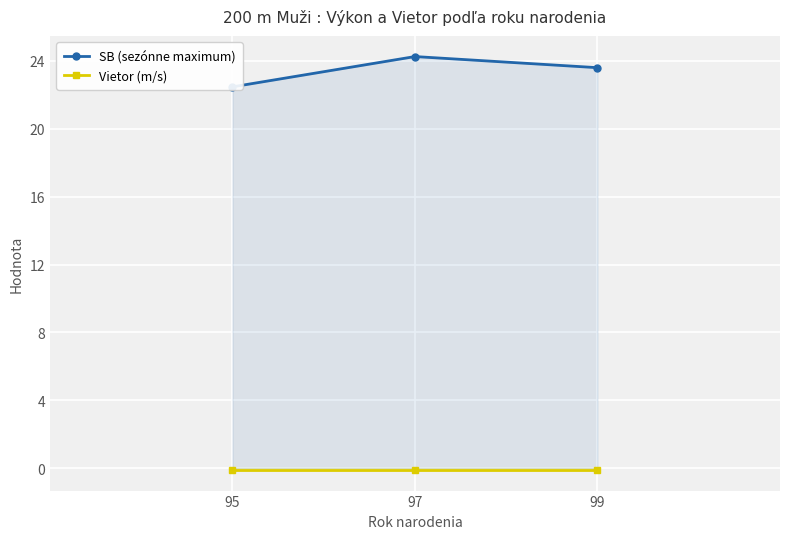

Where is Vietor (m/s) nearest to the value 0?

95